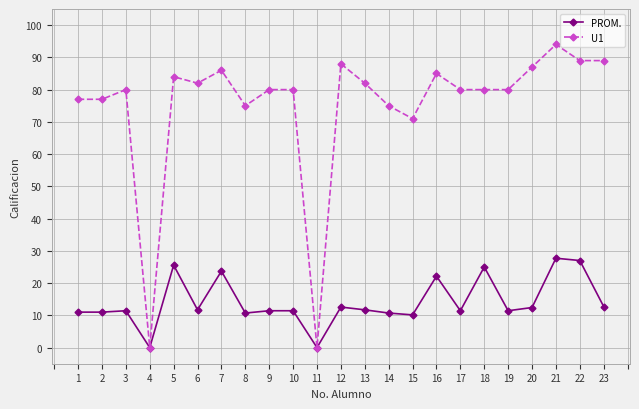

What are all the series names shown in the legend?

PROM., U1